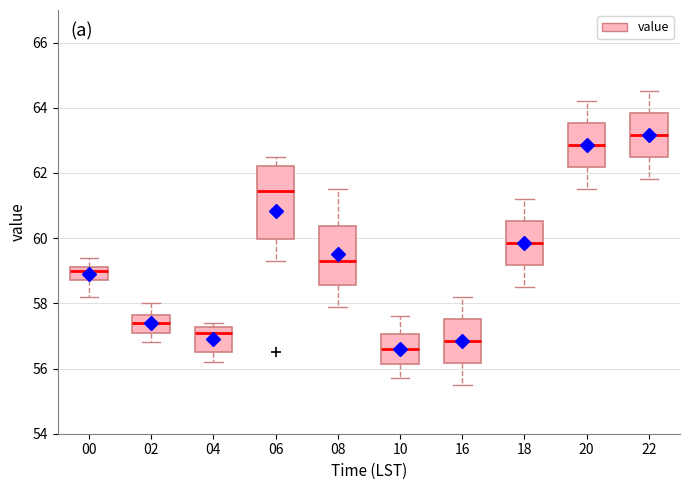

Which box's median line is the lowest?

10